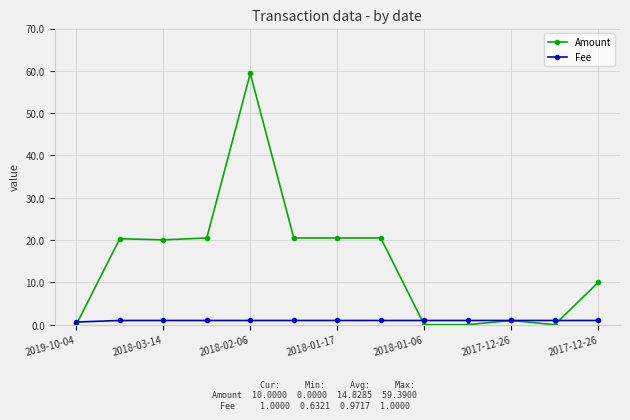

What is the maximum value shown in the chart?

59.4